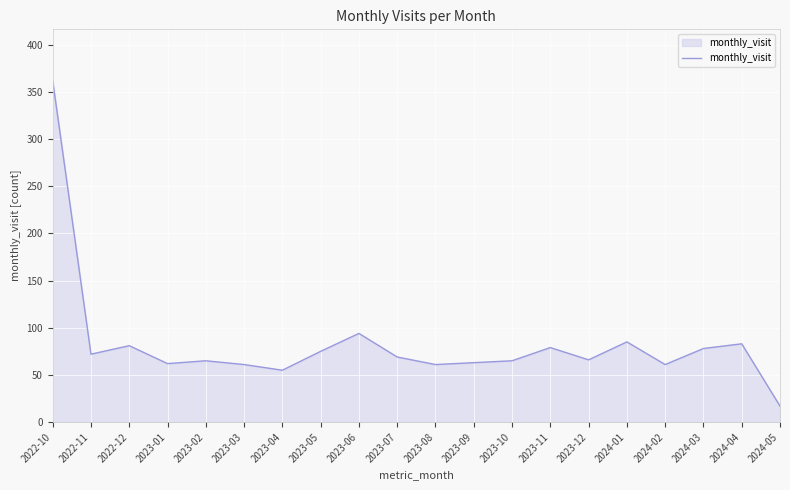

True or false: there are more than 2 points higher than both neighbors.

True